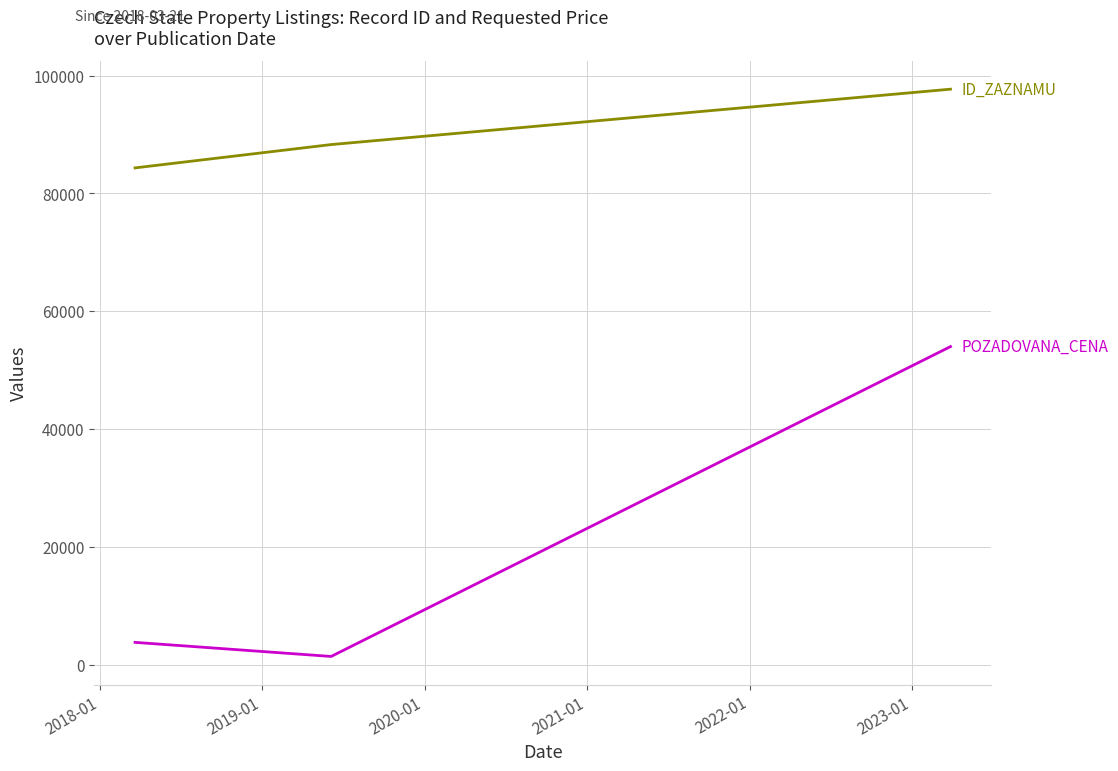

What is the maximum value shown in the chart?

97694